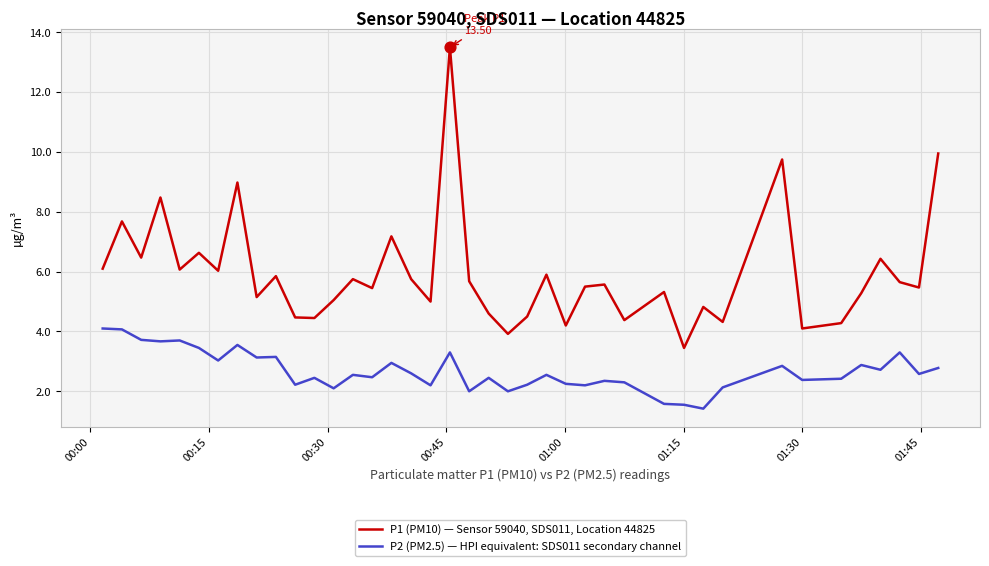

Which series has the largest total across all categories?

P1 (PM10) — Sensor 59040, SDS011, Location 44825